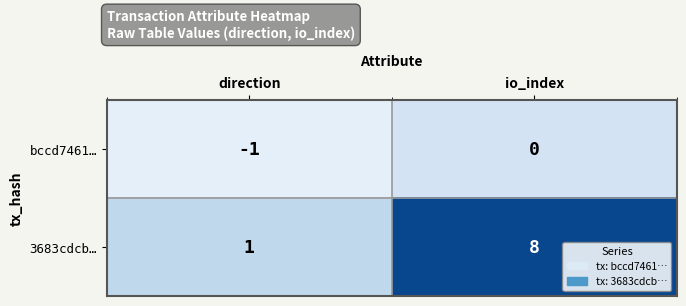

Where is bccd7461… nearest to the value 0?

io_index